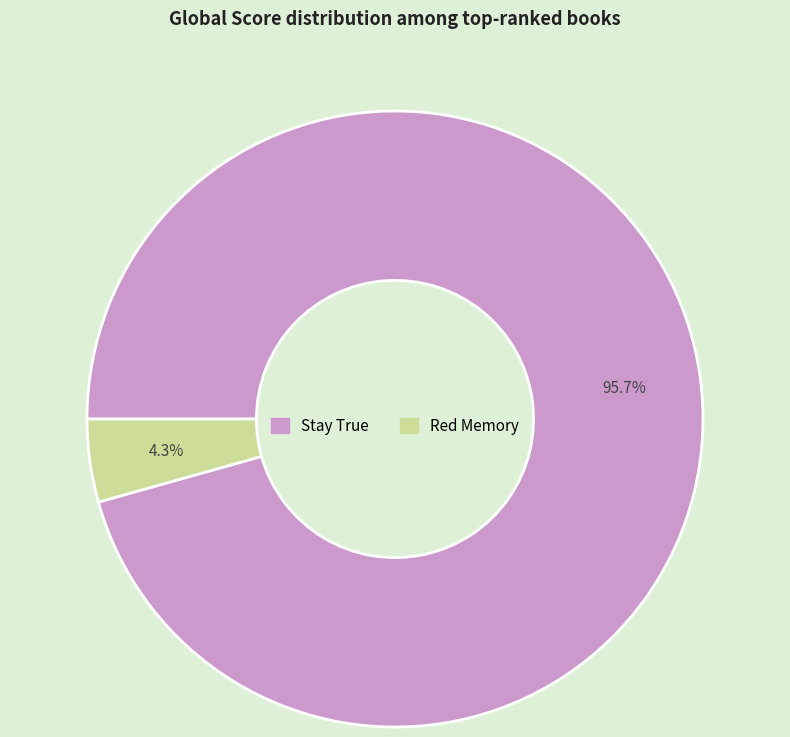

Which has a higher value, Stay True or Red Memory?

Stay True